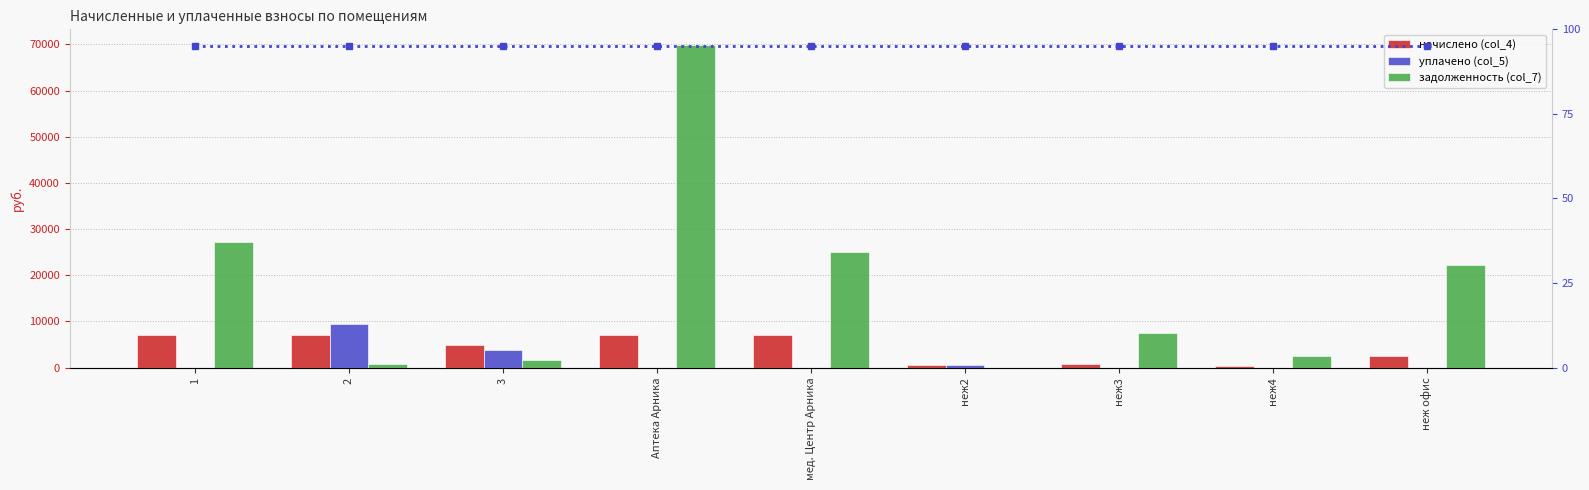

List the series in order of their peak value, highest first.

задолженность (col_7), уплачено (col_5), начислено (col_4), задолженность %